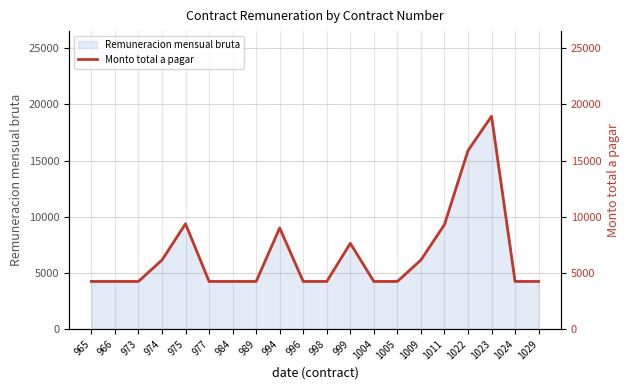

What is the value of the 16th point from the left?

9300